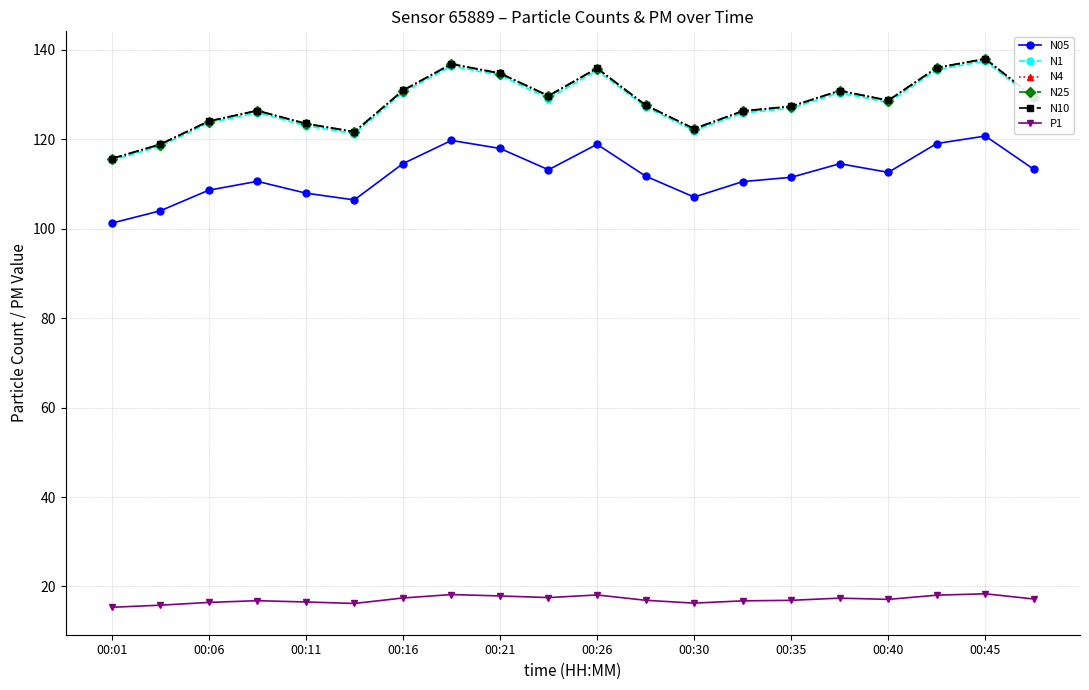

True or false: N05 has more than 1 interior local peaks.

True